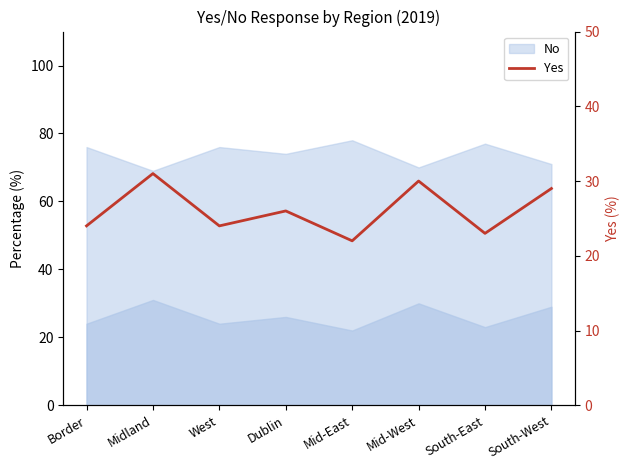

Reading right to left, transcribe all the data shown in this chart.

29	23	30	22	26	24	31	24